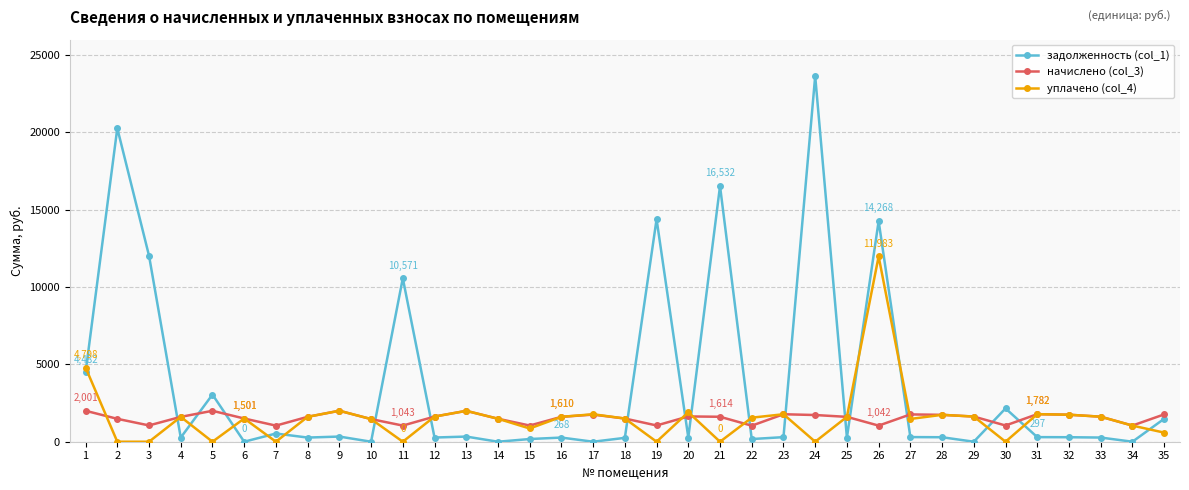

What is the difference between the maximum and minimum values in the уплачено (col_4) series?

11982.5